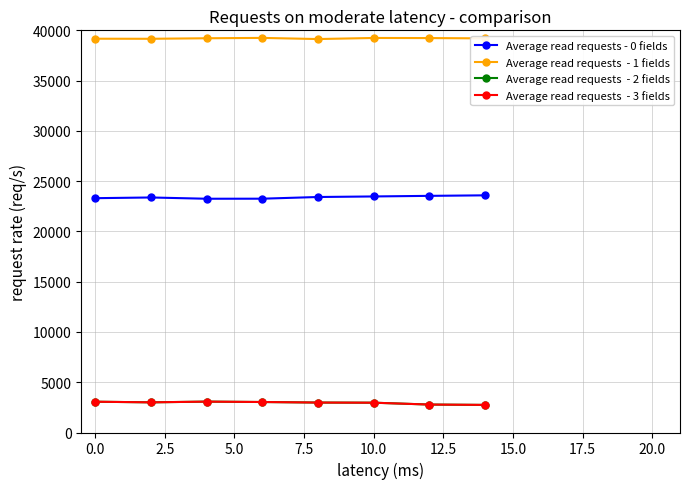

What is the greatest value displayed?

39247